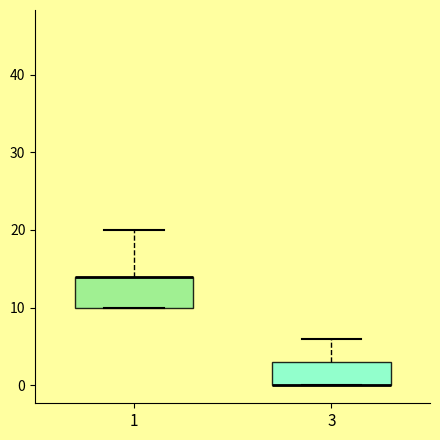

Which box is the tallest, from its lower edge to its upper edge?

1